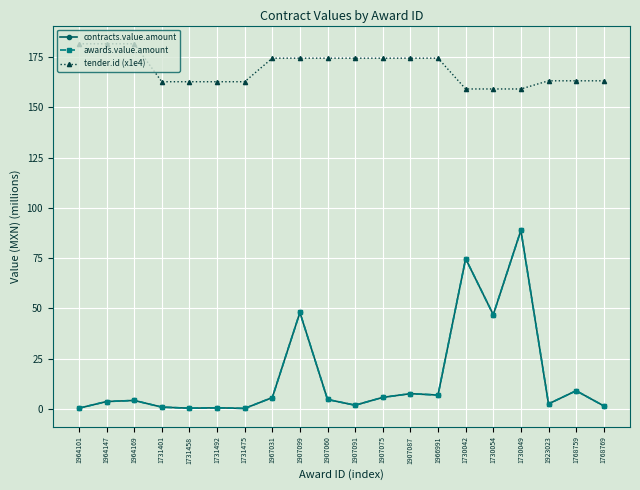

Is this an area chart (filled region under the line)?

No